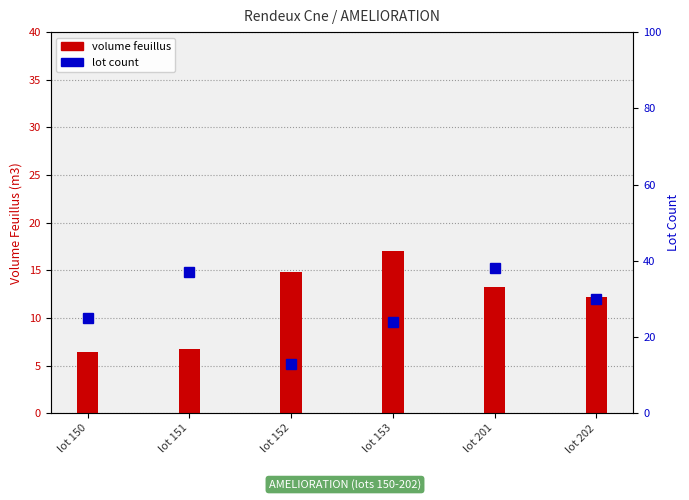

Is it true that volume feuillus equals 6.5 at lot 150?

True